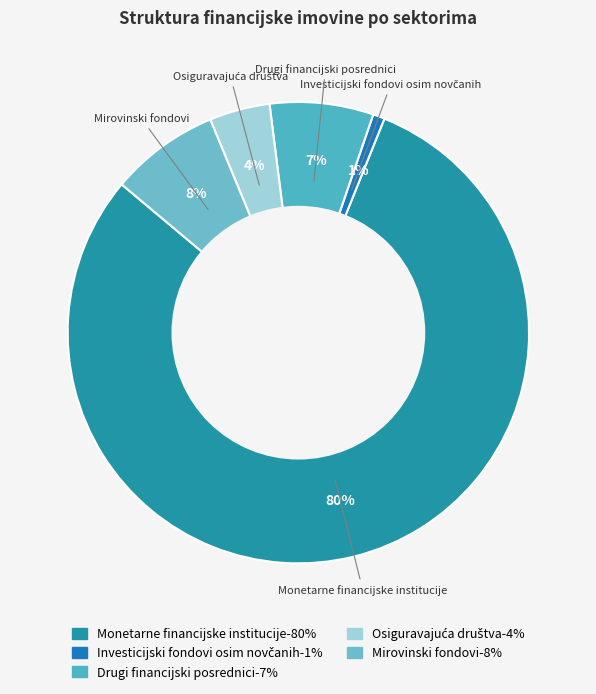

Which slice represents more than half of the pie?

Monetarne financijske institucije